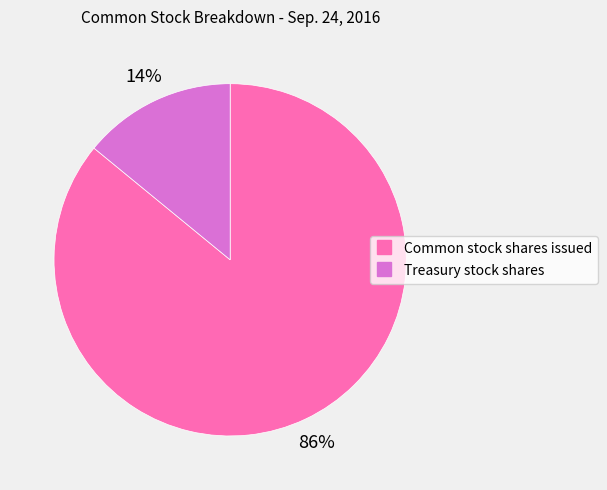

Do Common stock shares issued and Treasury stock shares together represent more than half of the pie?

Yes